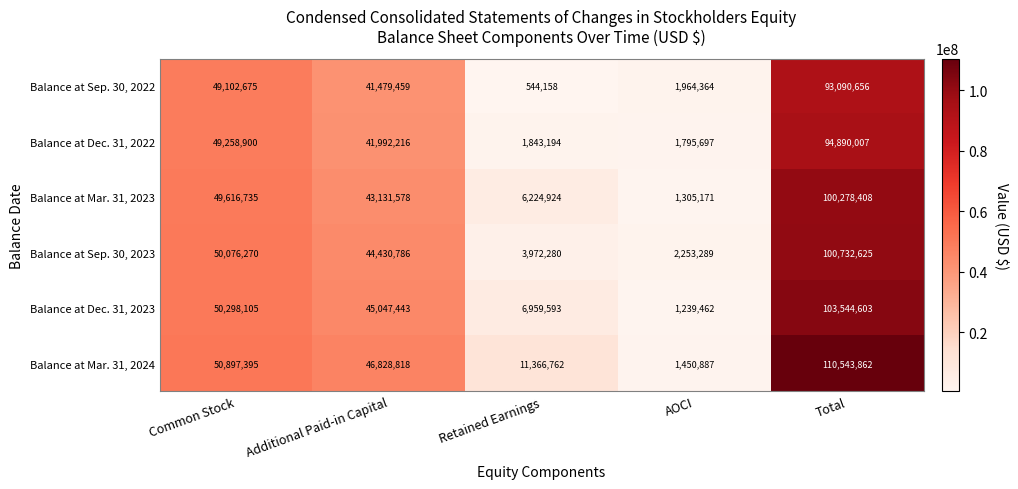

Is it true that Balance at Mar. 31, 2024 equals 11366762 at Retained Earnings?

True